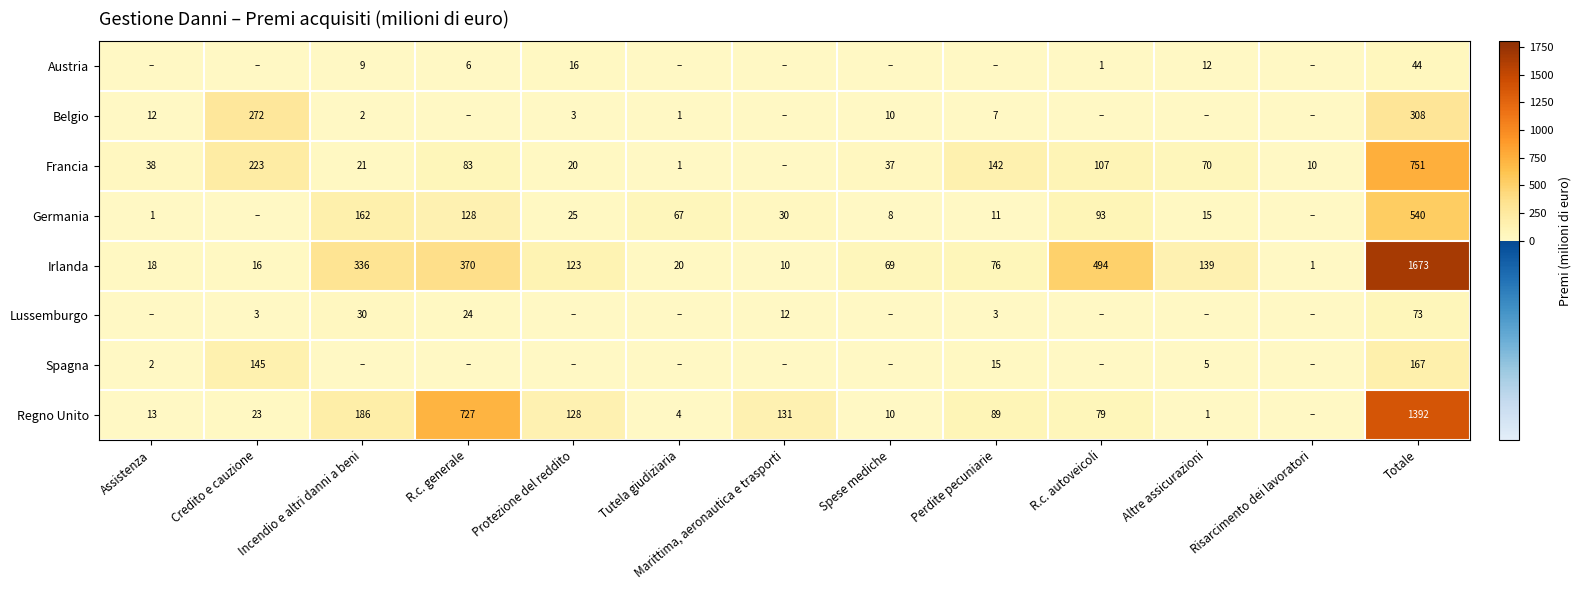

Is the value of Belgio at Incendio e altri danni a beni greater than the value of Regno Unito at Credito e cauzione?

No